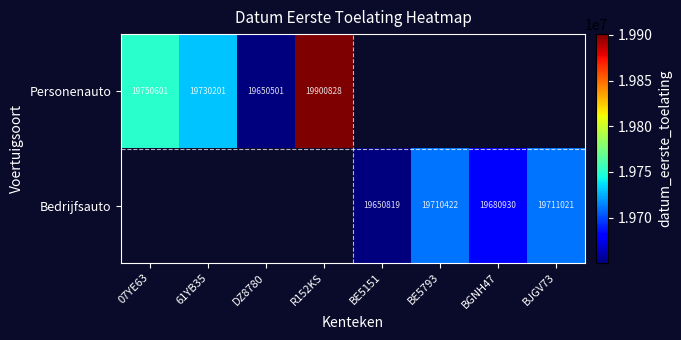

Is it true that Personenauto equals 11511656 at 61YB35?

False